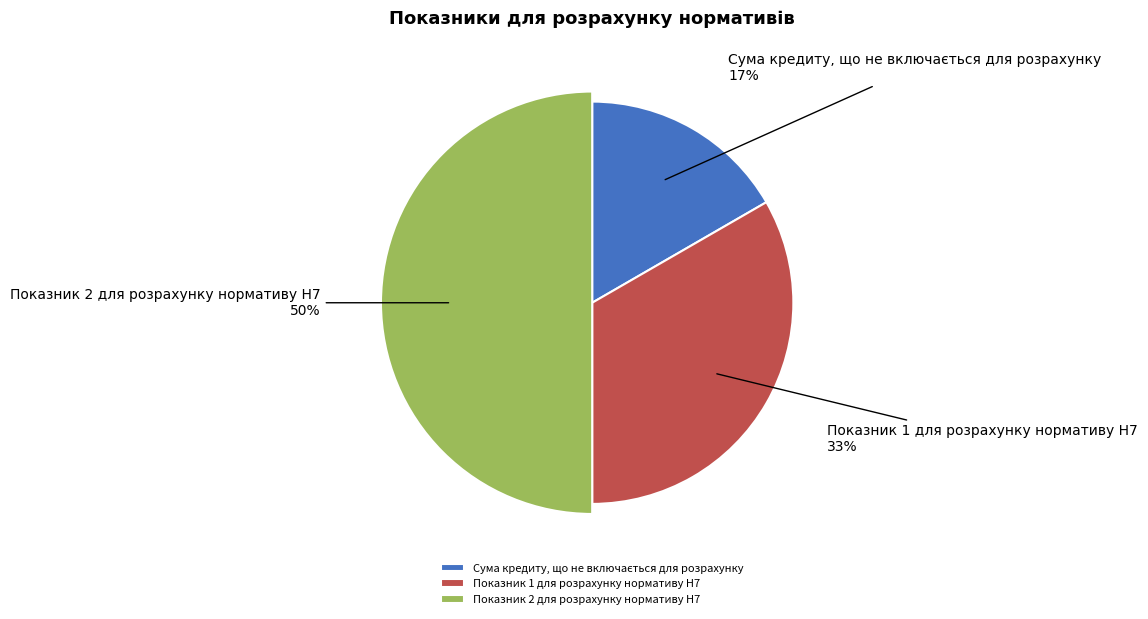

Which slice is the smallest?

Сума кредиту, що не включається для розрахунку